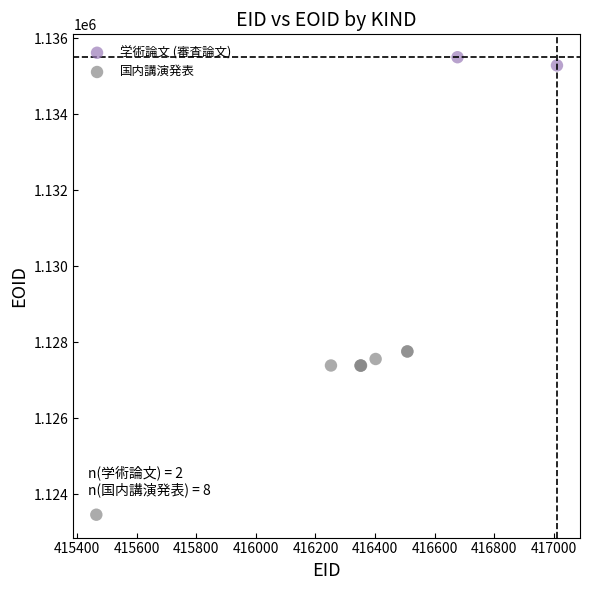

What are all the series names shown in the legend?

学術論文 (審査論文), 国内講演発表